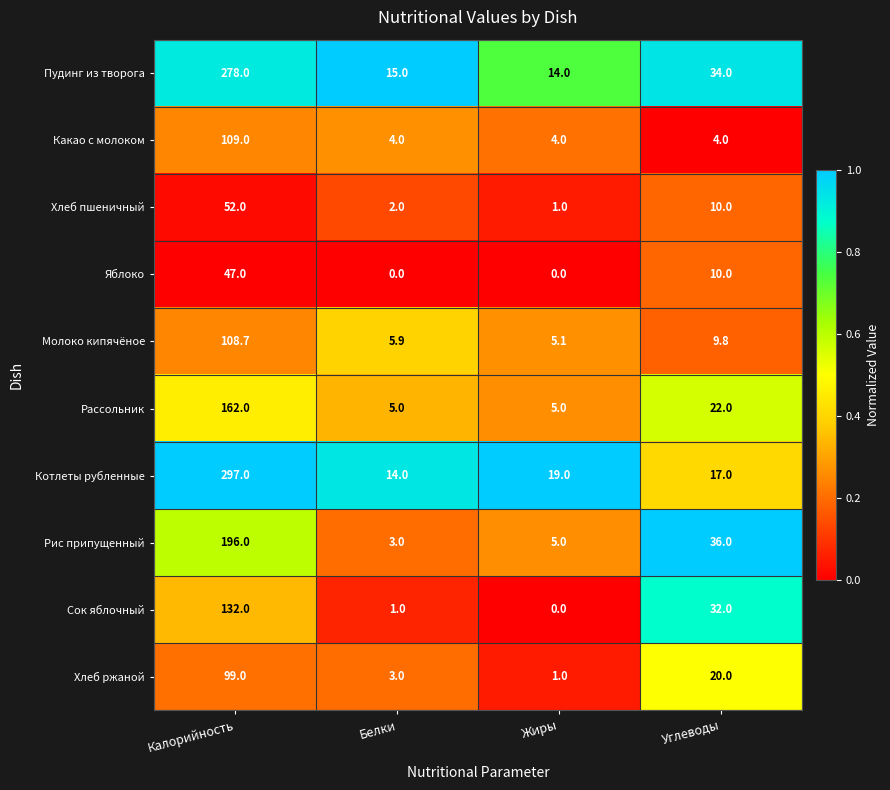

What is the greatest value displayed?

297.0